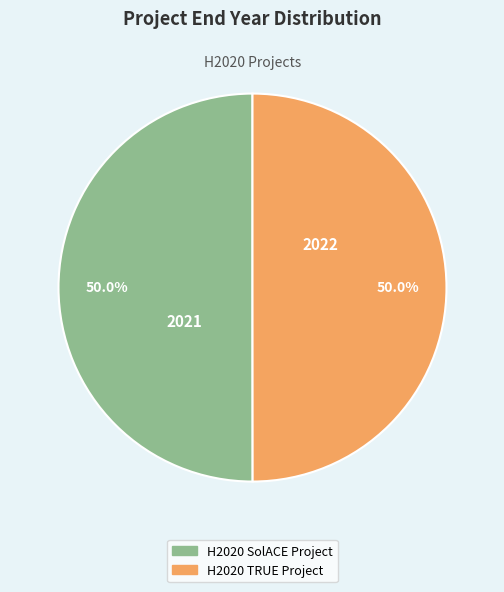

Combined, what portion of the pie is H2020 SolACE Project and H2020 TRUE Project?

100.0%